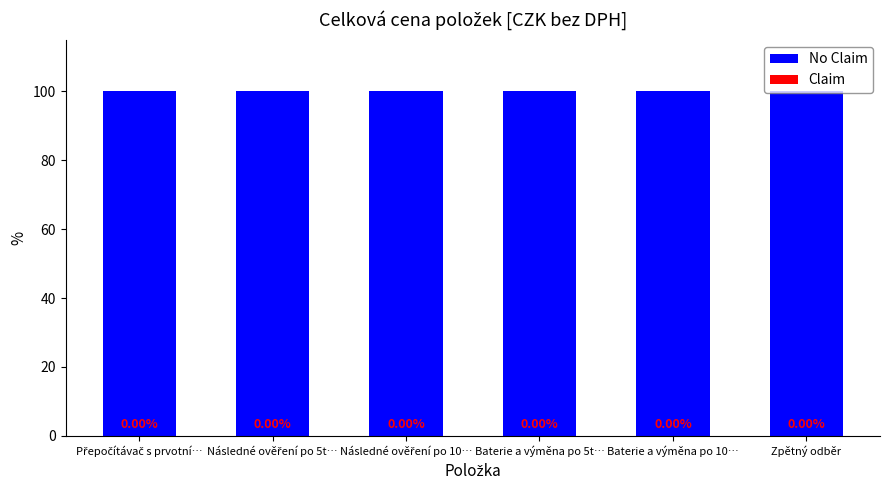

Are the bars horizontal?

No